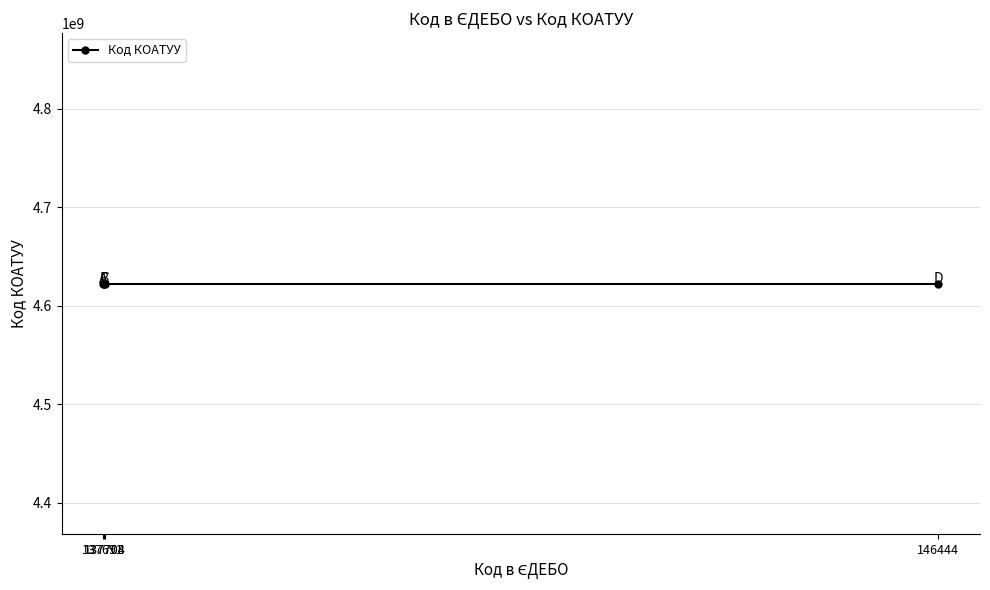

Is this an area chart (filled region under the line)?

No